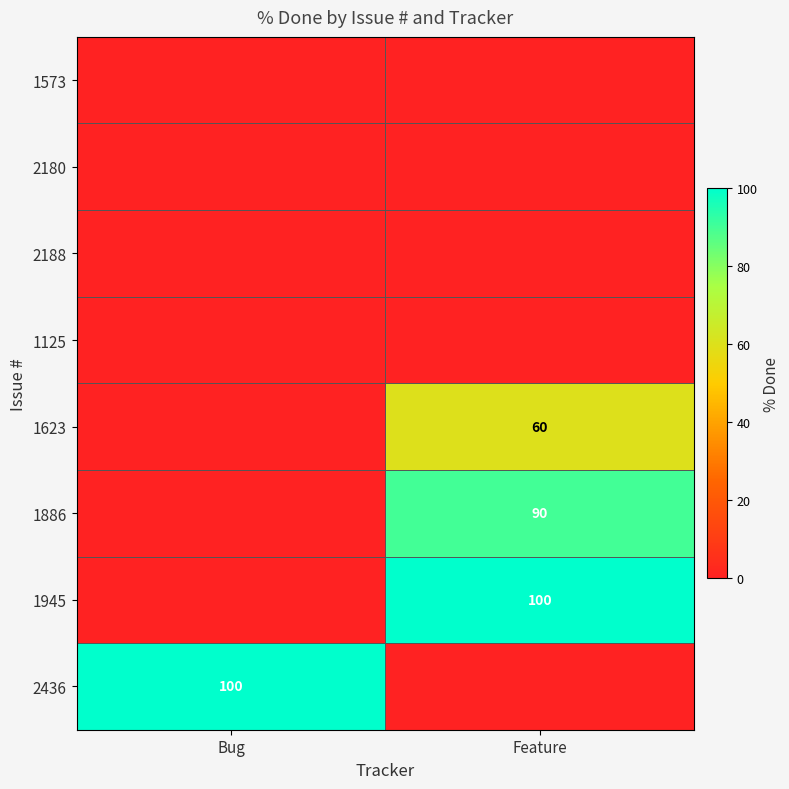

The 1886 series shows 30 at Feature. True or false?

False